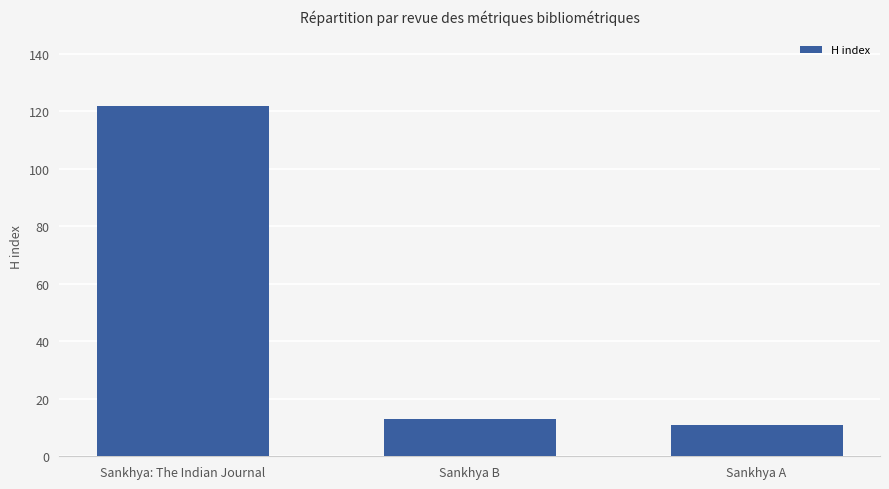

True or false: the data shows 11 at Sankhya A.

True